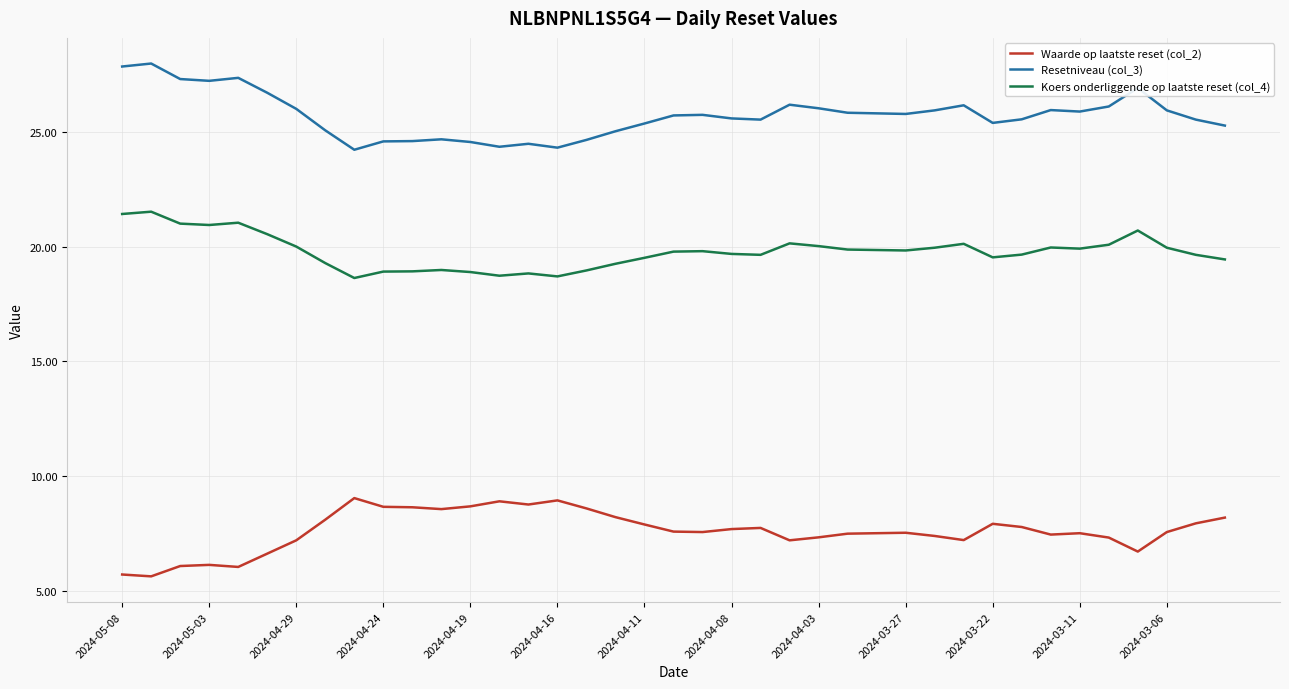

Rank the series by their average value, from lowest to highest.

Waarde op laatste reset (col_2), Koers onderliggende op laatste reset (col_4), Resetniveau (col_3)